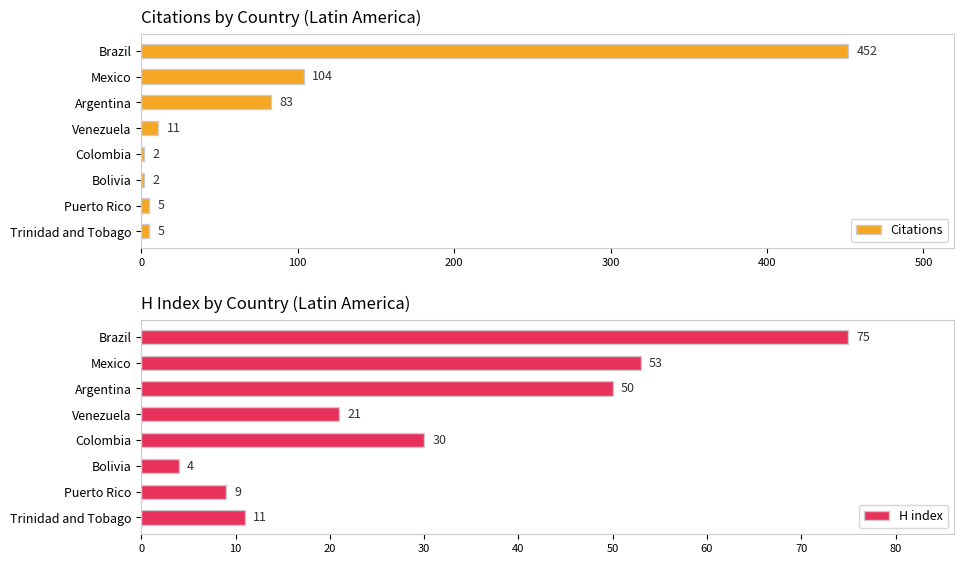

True or false: Citations has a value of 5 at Puerto Rico.

True